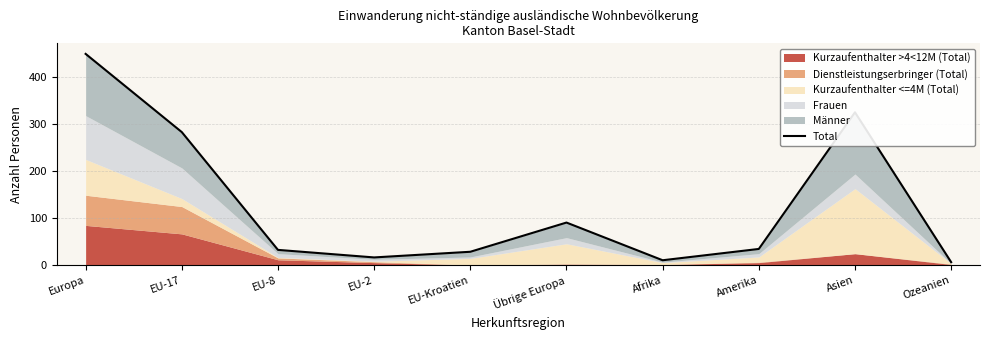

Where does the data first go above 34?

Europa